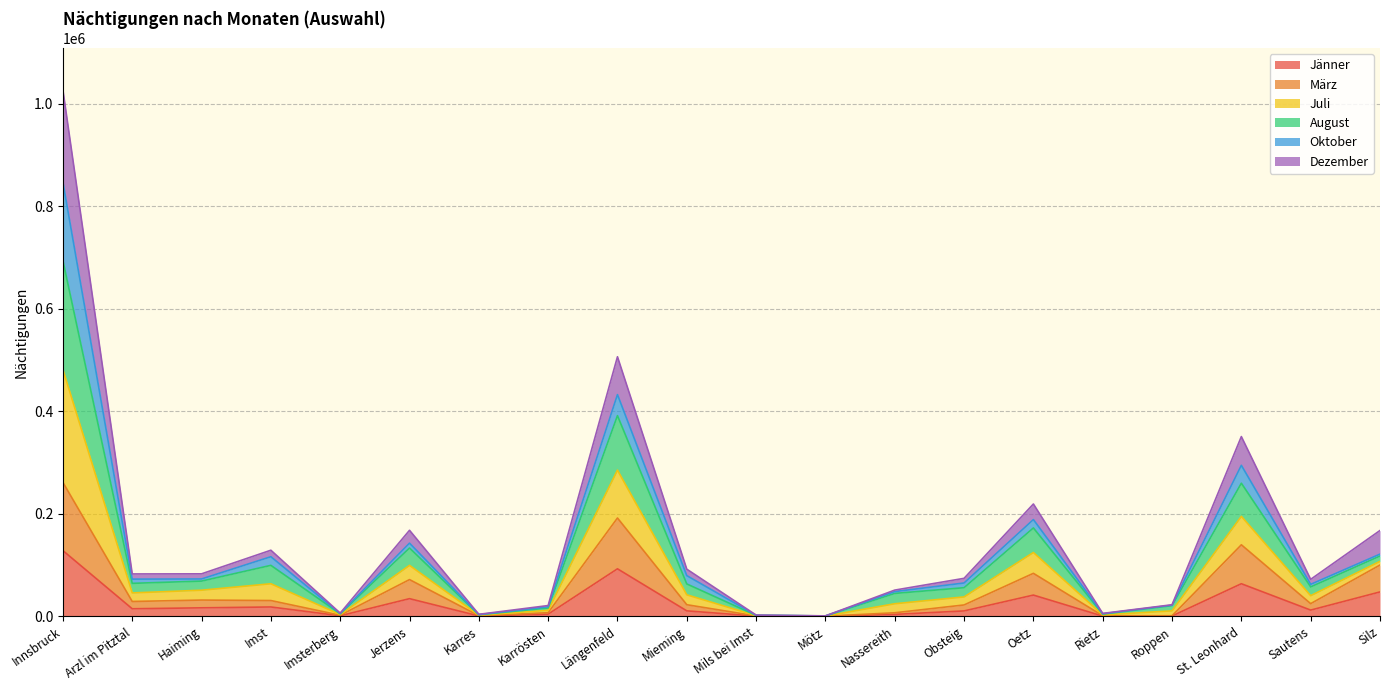

What is the label of the 5th point from the left?

Imsterberg